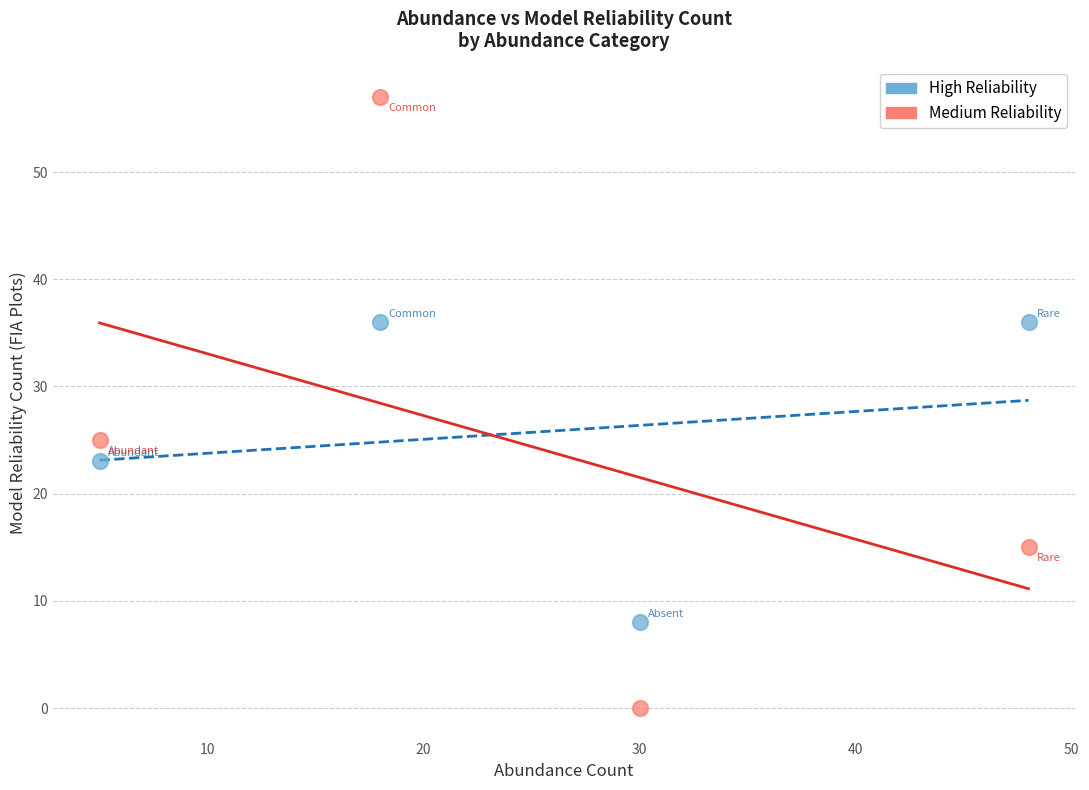

Which series reaches the minimum Y coordinate?

Medium Reliability